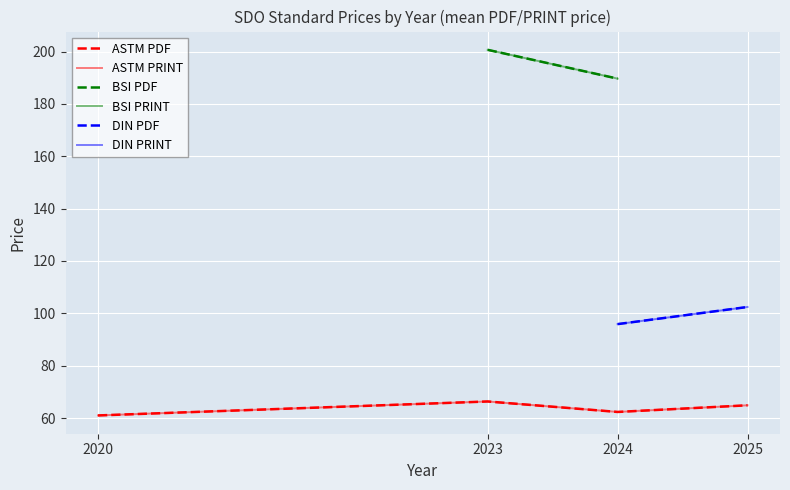

What is the total value across all series at 2024?

702.9